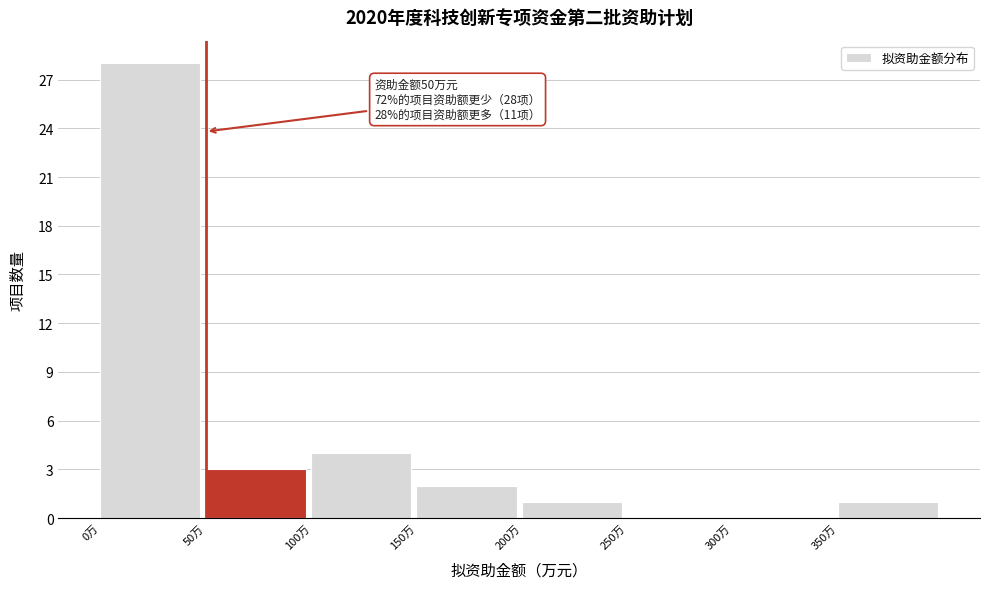

Over which range of the x-axis is the bar tallest?

0 to 50